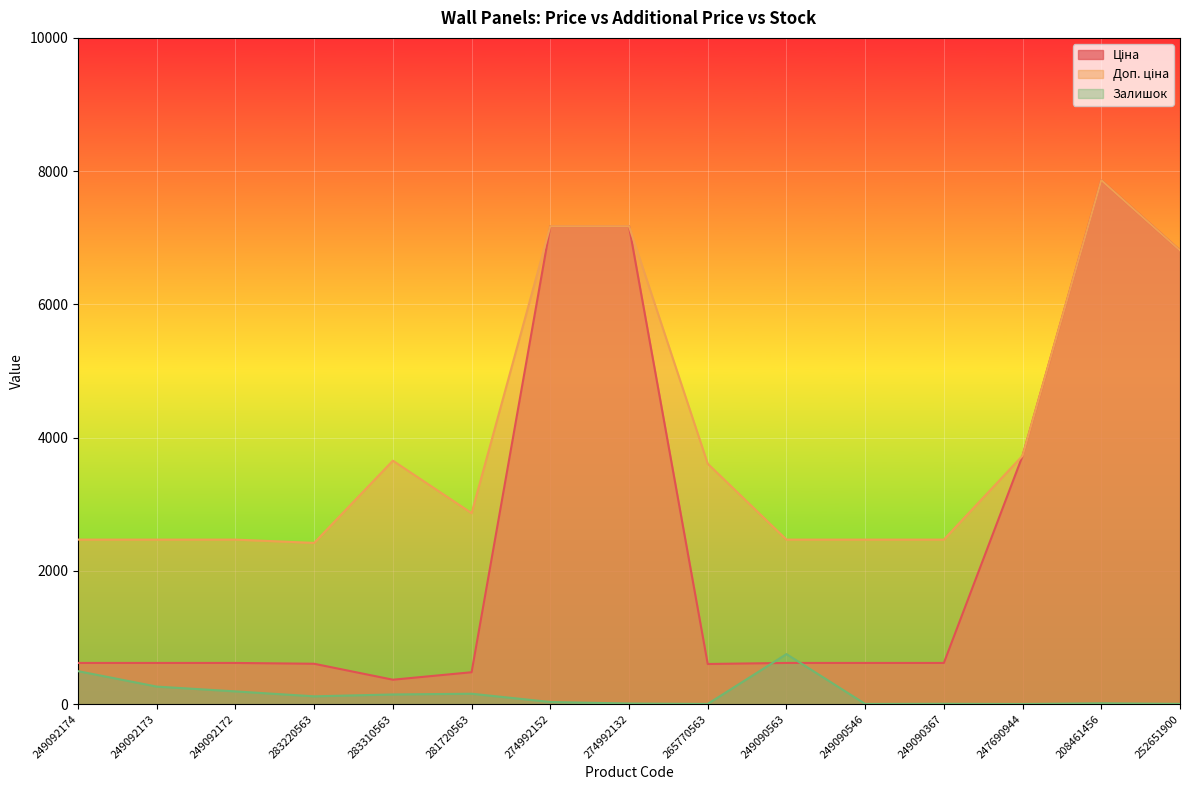

At which category does Доп. ціна reach its first local peak?

283310563